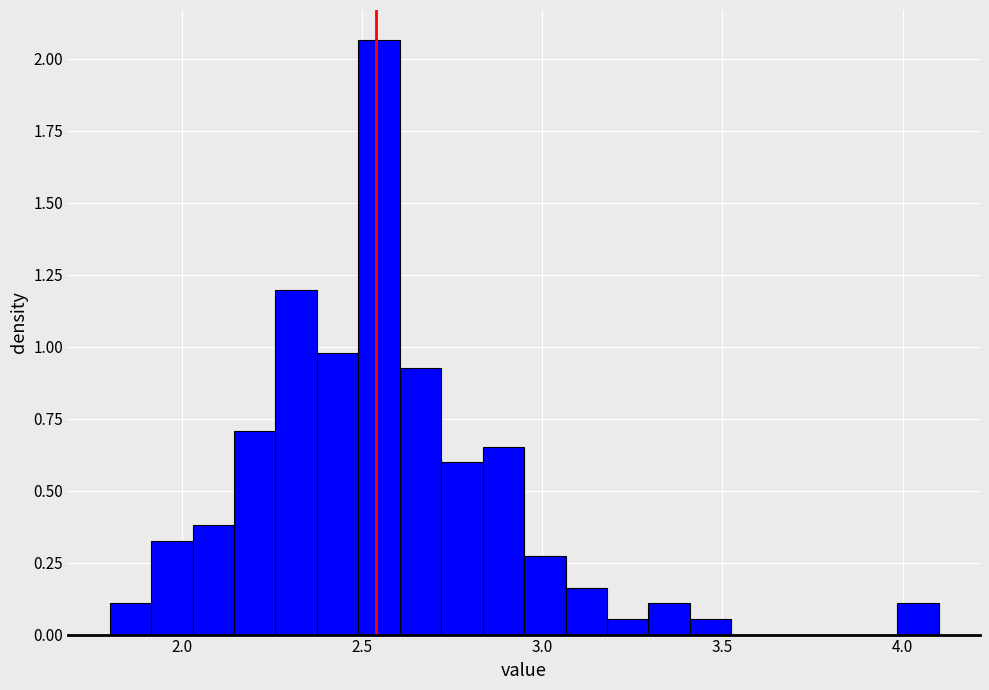

Around what value on the x-axis is the tallest bar? Give the approximate position of its centre, as read against the axis.

2.55